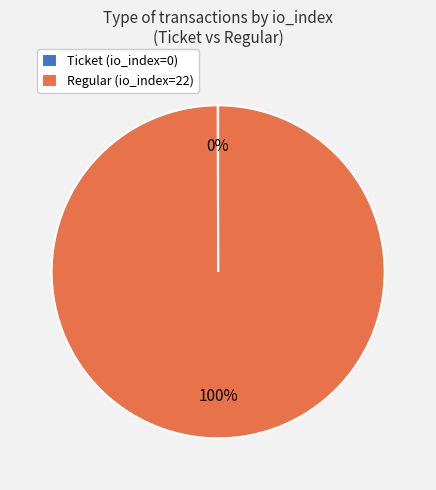

True or false: Regular (io_index=22) accounts for 100% of the total.

True